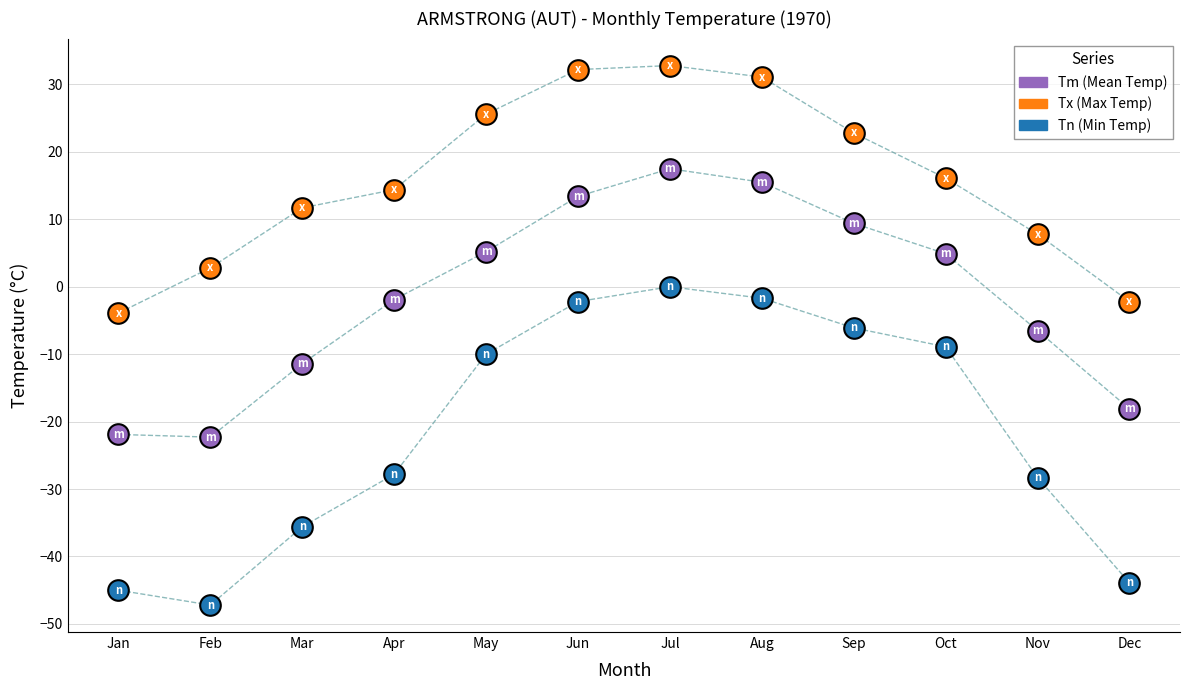

Across all data points, what is the range of Y values (max minus min)?

80.0